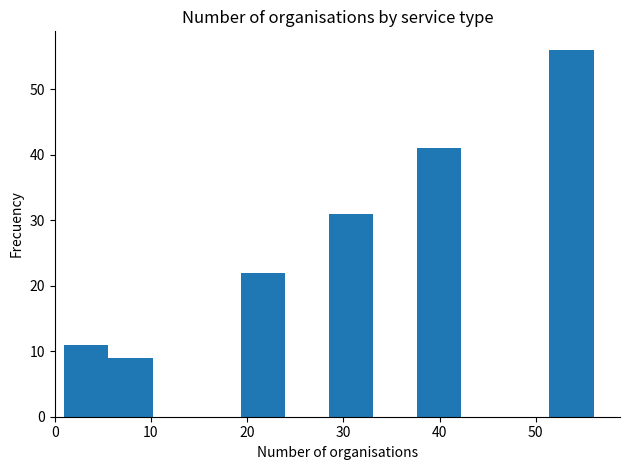

Reading left to right, list every bar in this chart as the range it spans on the x-axis followed by its height. Neither the bar edges nor the heights are printed on the chart, so give them approximately, as read against the axes.

1 to 6: 11
6 to 10: 9
10 to 15: 0
15 to 19: 0
19 to 24: 22
24 to 29: 0
29 to 33: 31
33 to 38: 0
38 to 42: 41
42 to 47: 0
47 to 51: 0
51 to 56: 56